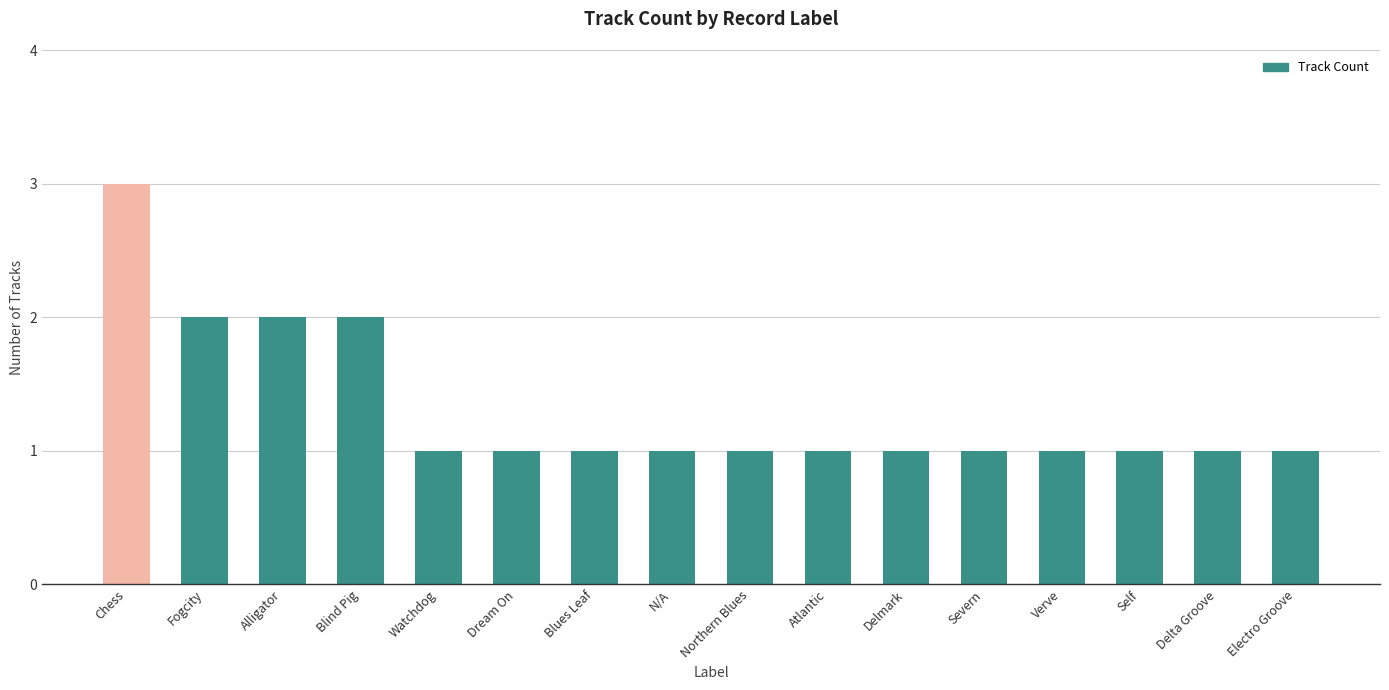

Reading right to left, extract all data points from this chart.

1	1	1	1	1	1	1	1	1	1	1	1	2	2	2	3